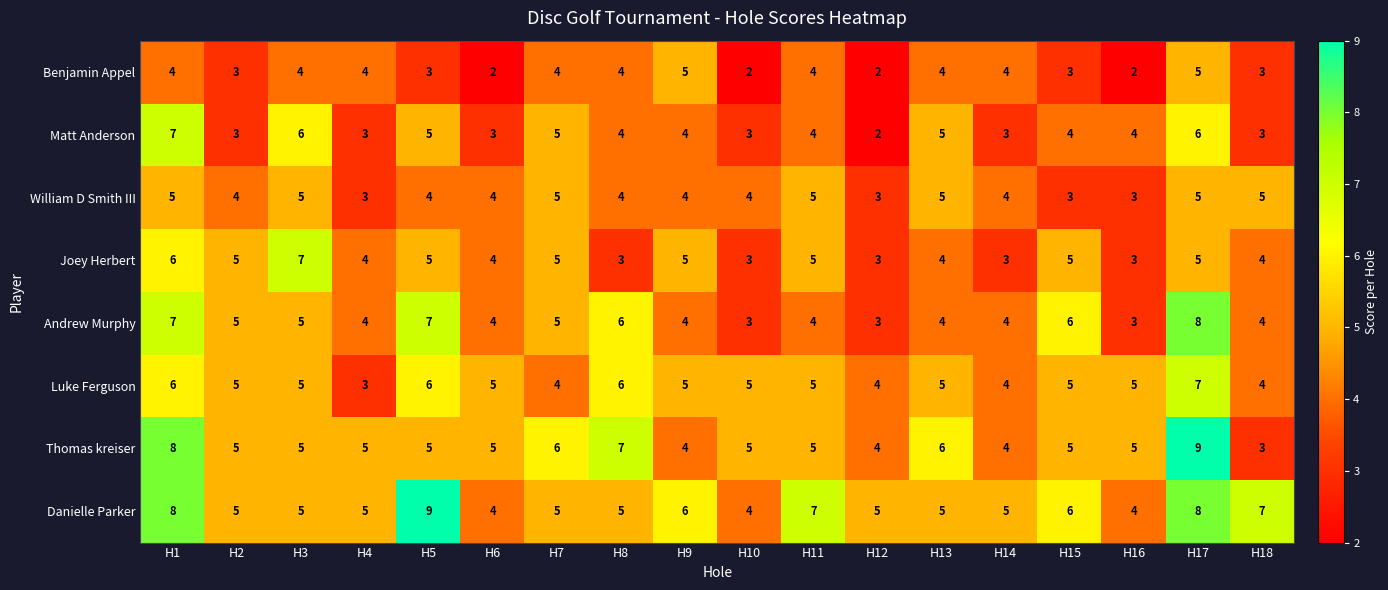

What value does the Thomas kreiser series have at H12?

4